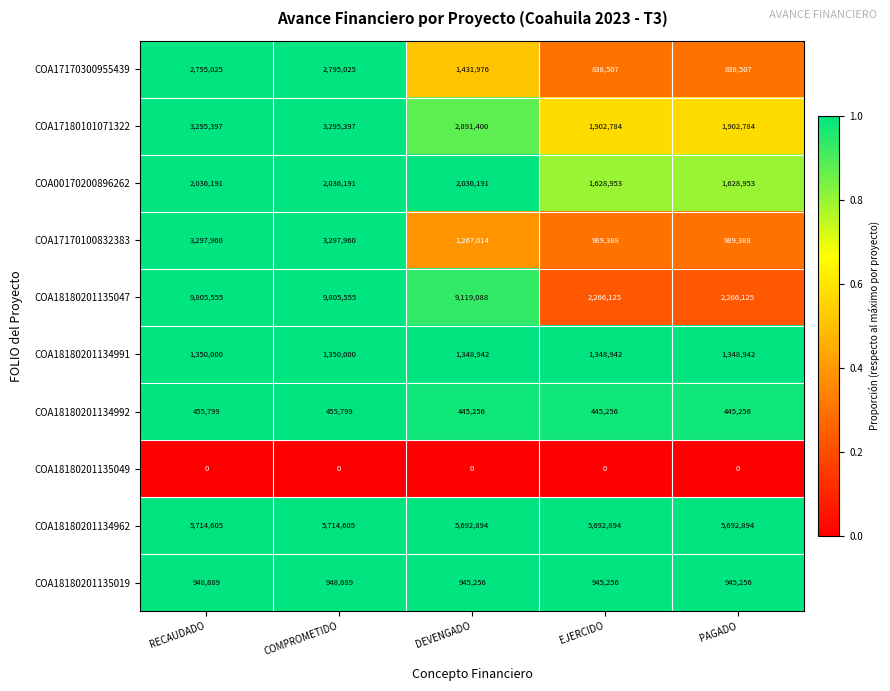

The COA18180201135019 series shows 1296562 at PAGADO. True or false?

False